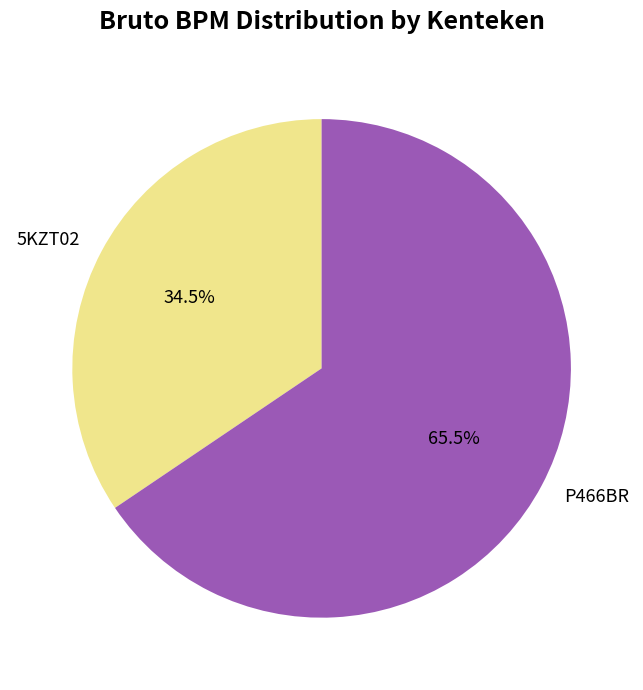

Which slice is the largest?

P466BR